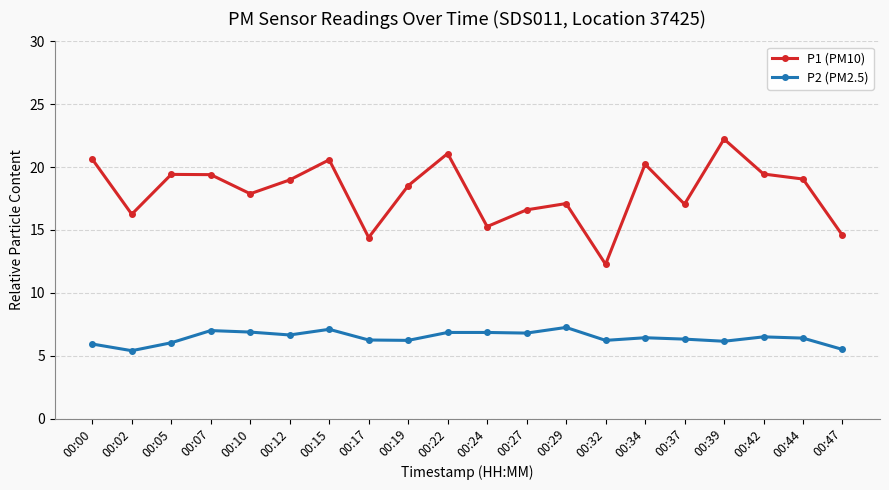

In P1 (PM10), how many points are lower than both neighbors (excluding endpoints)?

6